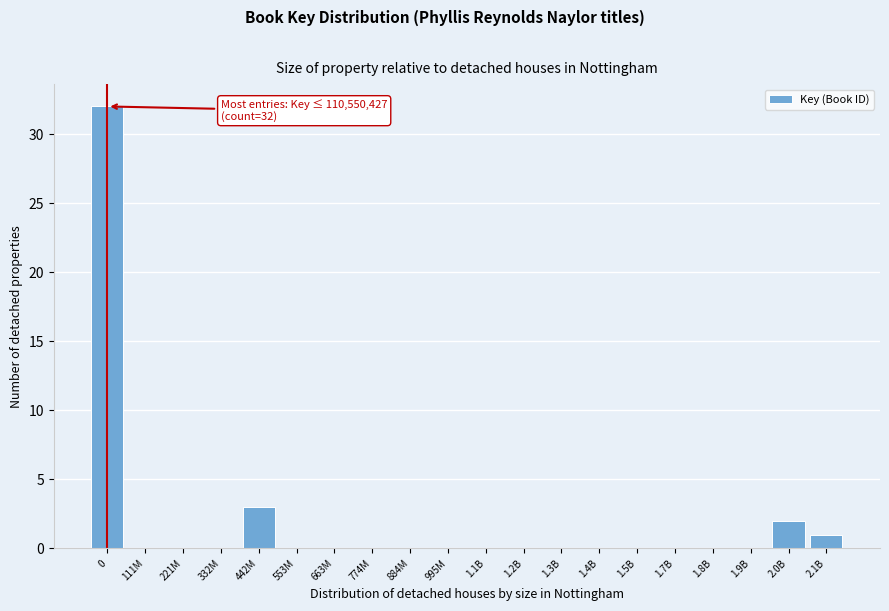

Reading left to right, what are all the values shown in this chart?

0=32	111M=0	221M=0	332M=0	442M=3	553M=0	663M=0	774M=0	884M=0	995M=0	1.1B=0	1.2B=0	1.3B=0	1.4B=0	1.5B=0	1.7B=0	1.8B=0	1.9B=0	2.0B=2	2.1B=1